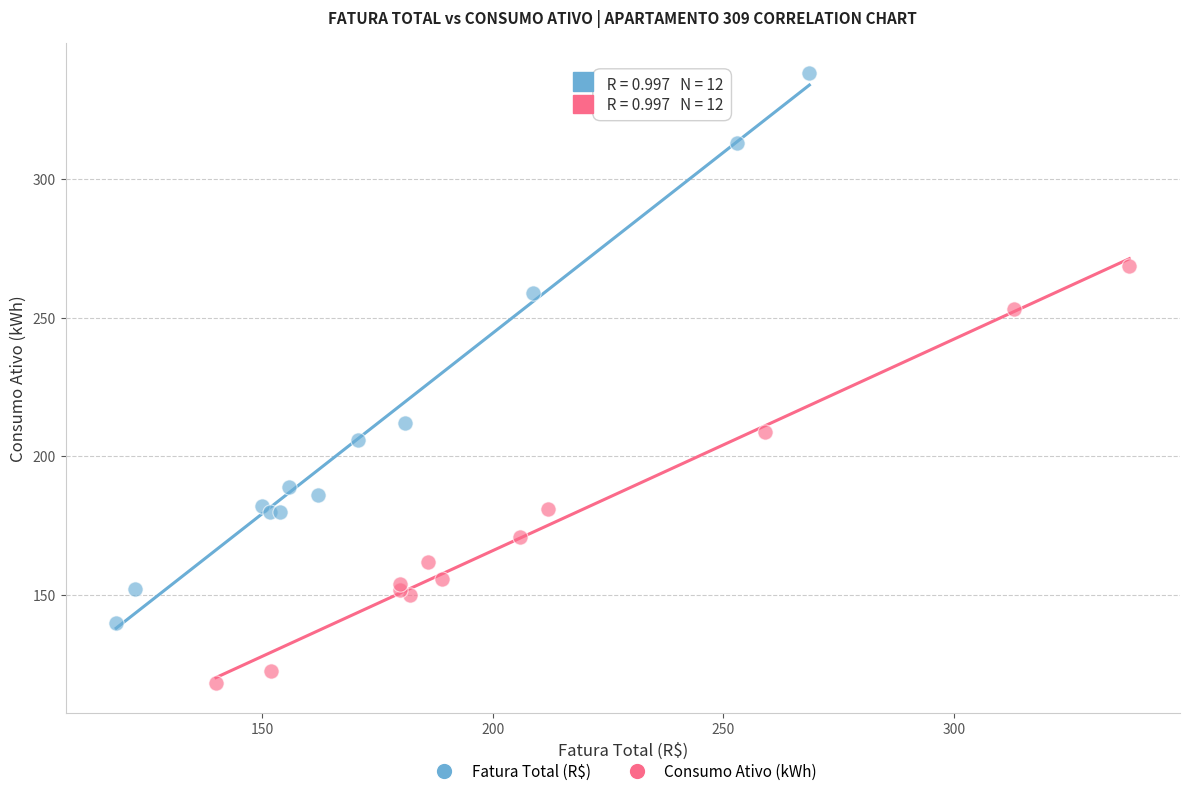

Which series contains the highest Y value?

Fatura Total (R$)